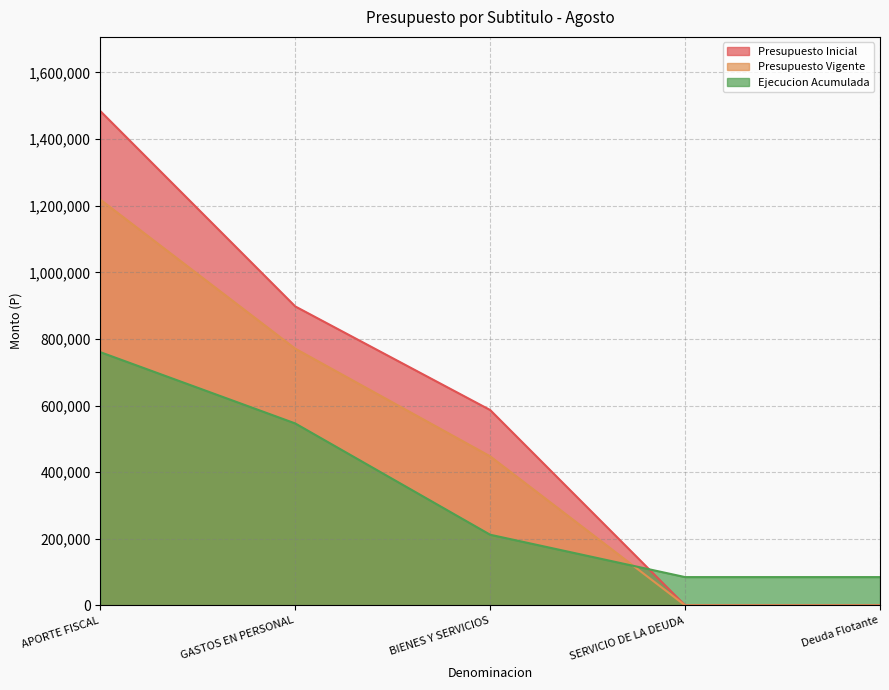

Where is Presupuesto Vigente nearest to the value 609143?

GASTOS EN PERSONAL